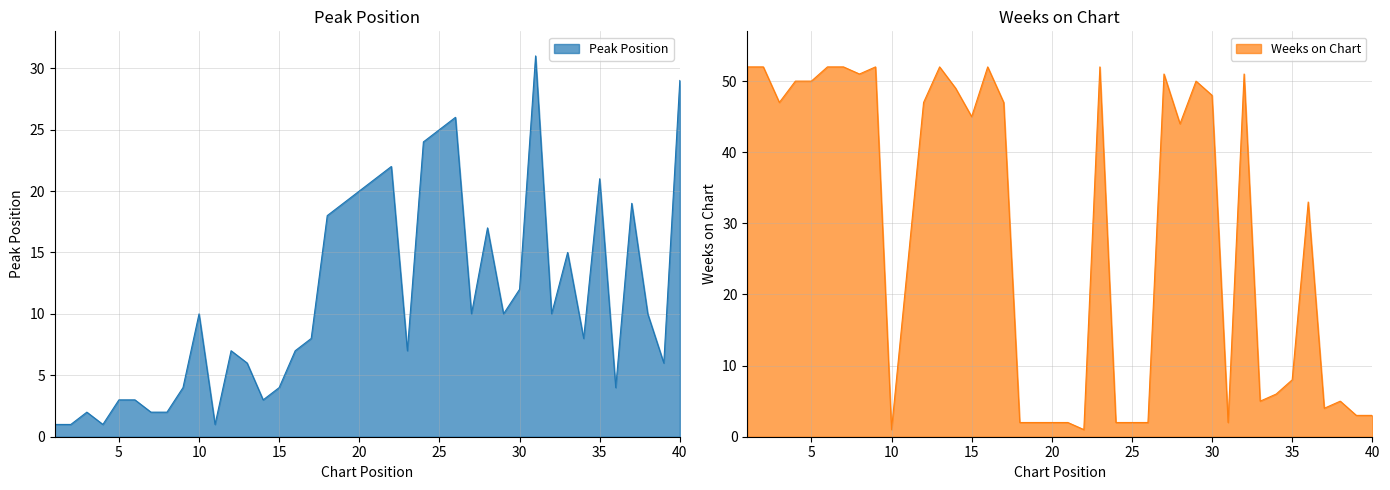

What is the average value of the Peak Position series?

11